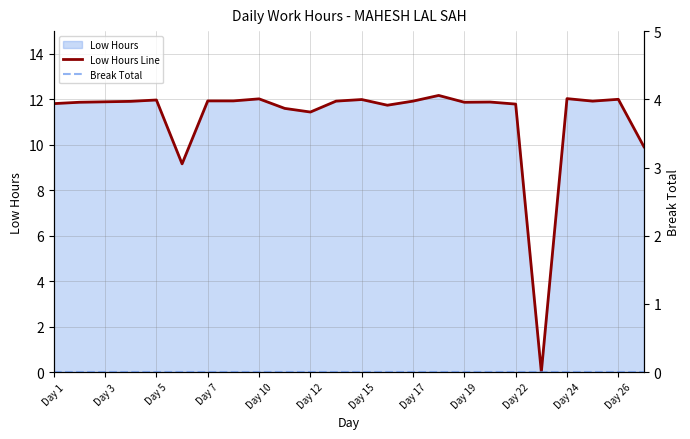

Rank the series by their average value, from lowest to highest.

Break Total, Low Hours Line